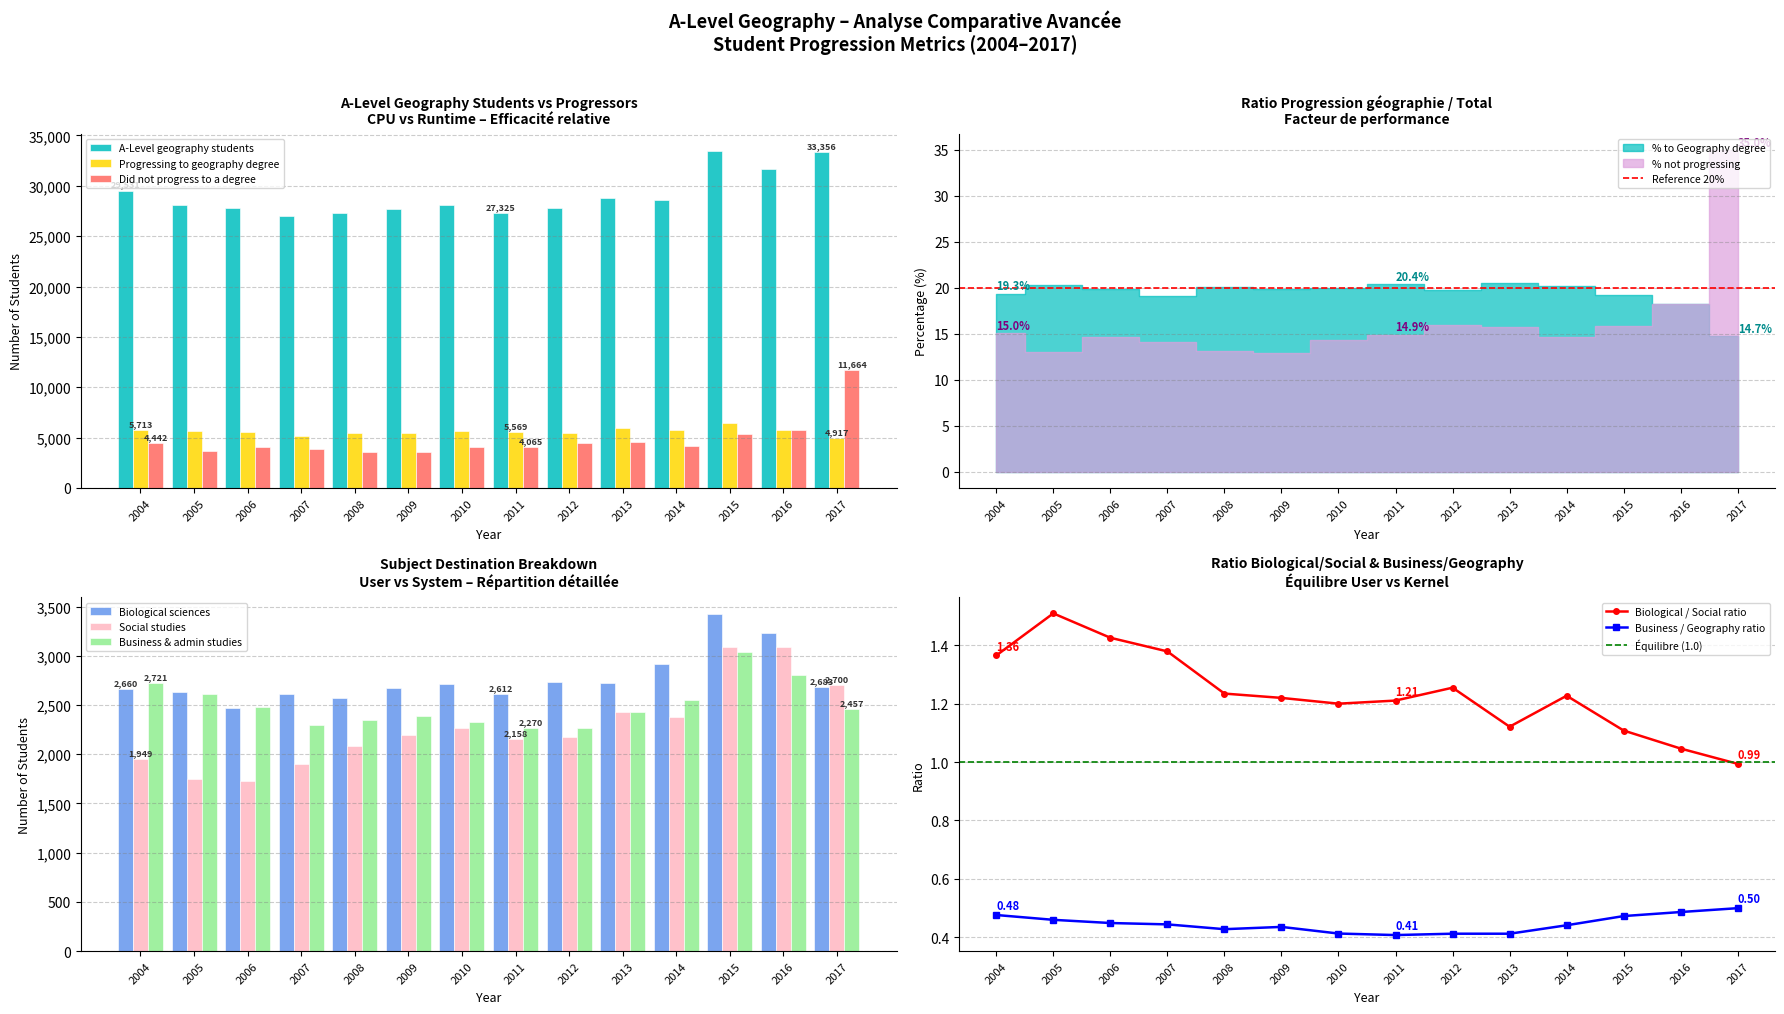

How many values in the Business & administrative studies series exceed 2457?

6